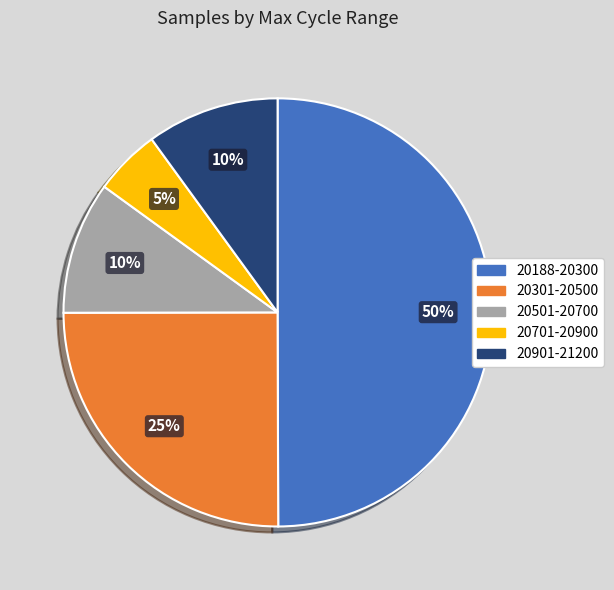

How many segments does this pie chart have?

5